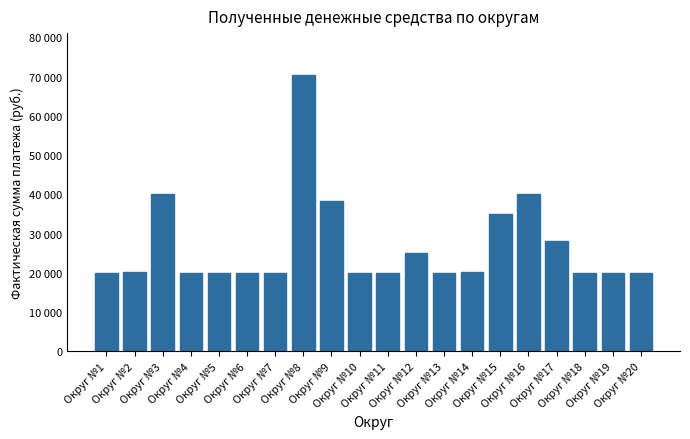

List the labels in order of value, largest first.

Округ №8, Округ №3, Округ №16, Округ №9, Округ №15, Округ №17, Округ №12, Округ №2, Округ №14, Округ №1, Округ №4, Округ №5, Округ №6, Округ №7, Округ №10, Округ №11, Округ №13, Округ №18, Округ №19, Округ №20